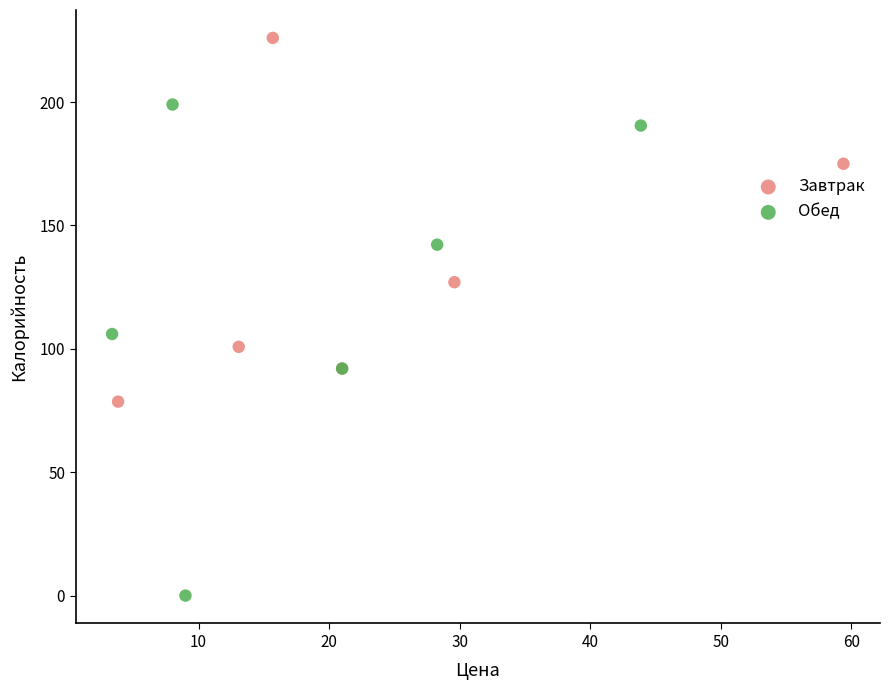

What are all the series names shown in the legend?

Завтрак, Обед